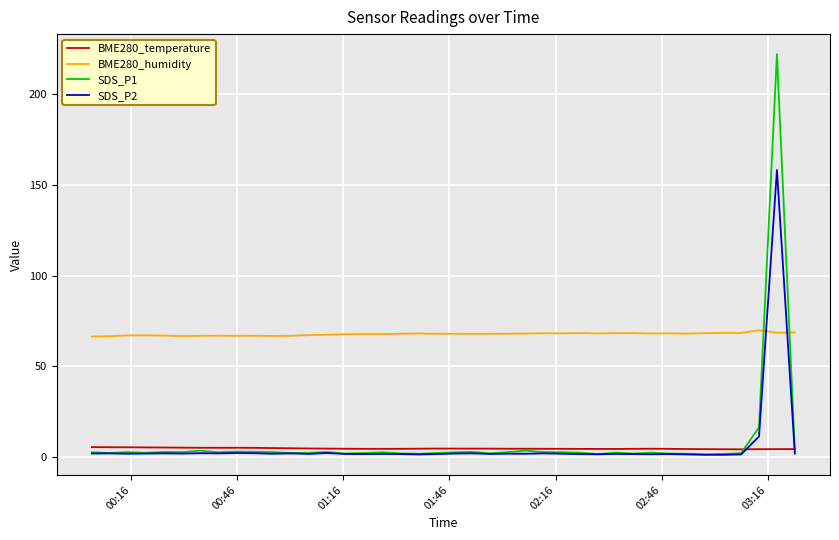

What is the greatest value displayed?

221.9